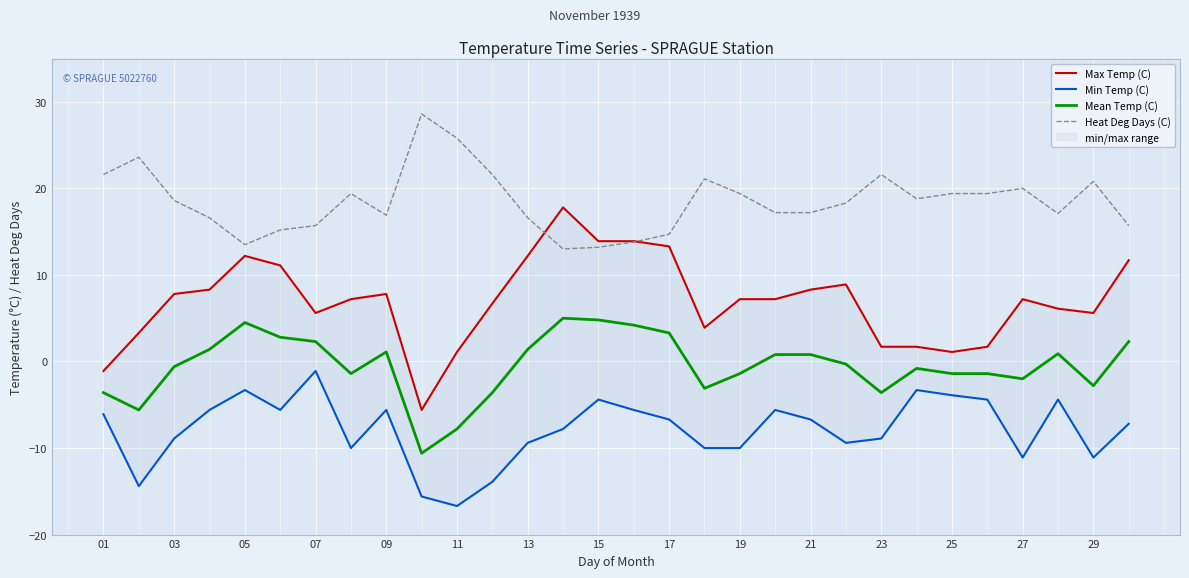

How many lines are shown in the chart?

4